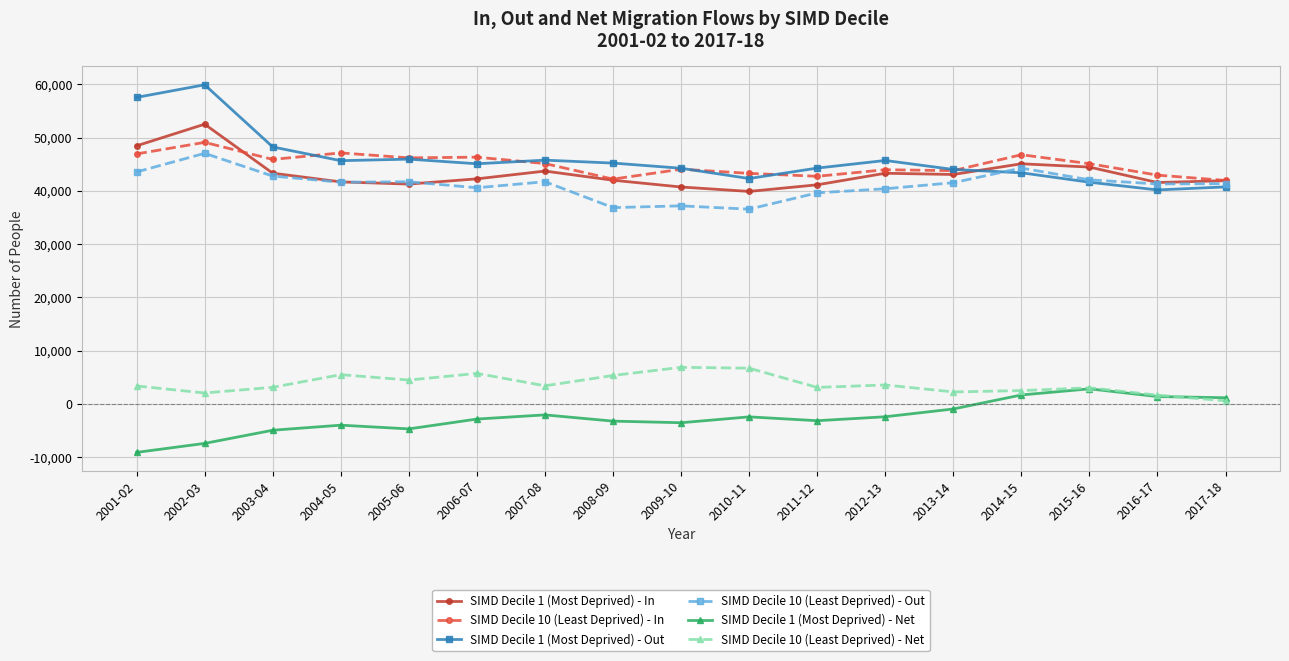

Which series has the largest range (max minus min)?

SIMD Decile 1 (Most Deprived) - Out